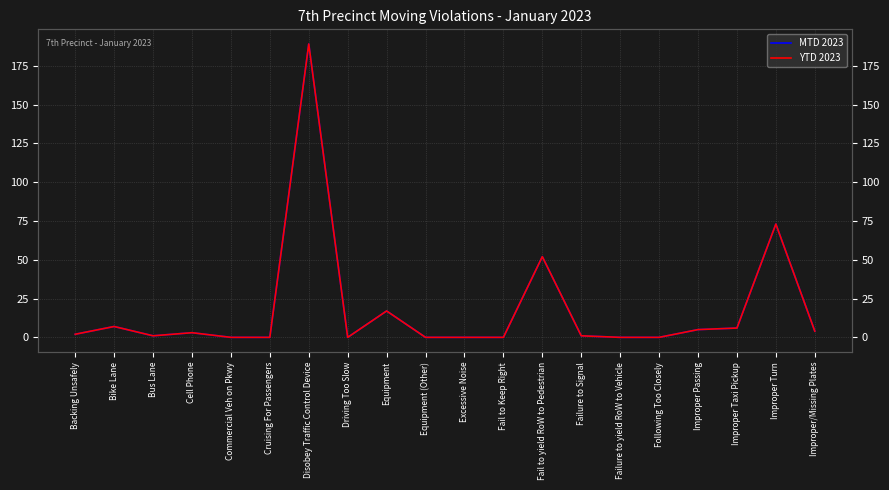

What are all the series names shown in the legend?

MTD 2023, YTD 2023